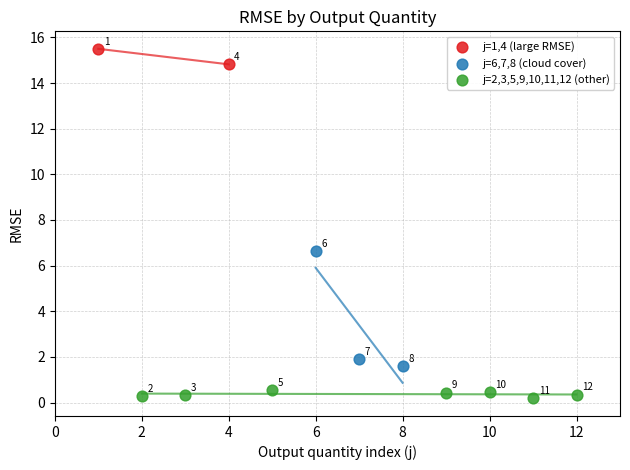

What are all the series names shown in the legend?

j=1,4 (large RMSE), j=6,7,8 (cloud cover), j=2,3,5,9,10,11,12 (other)